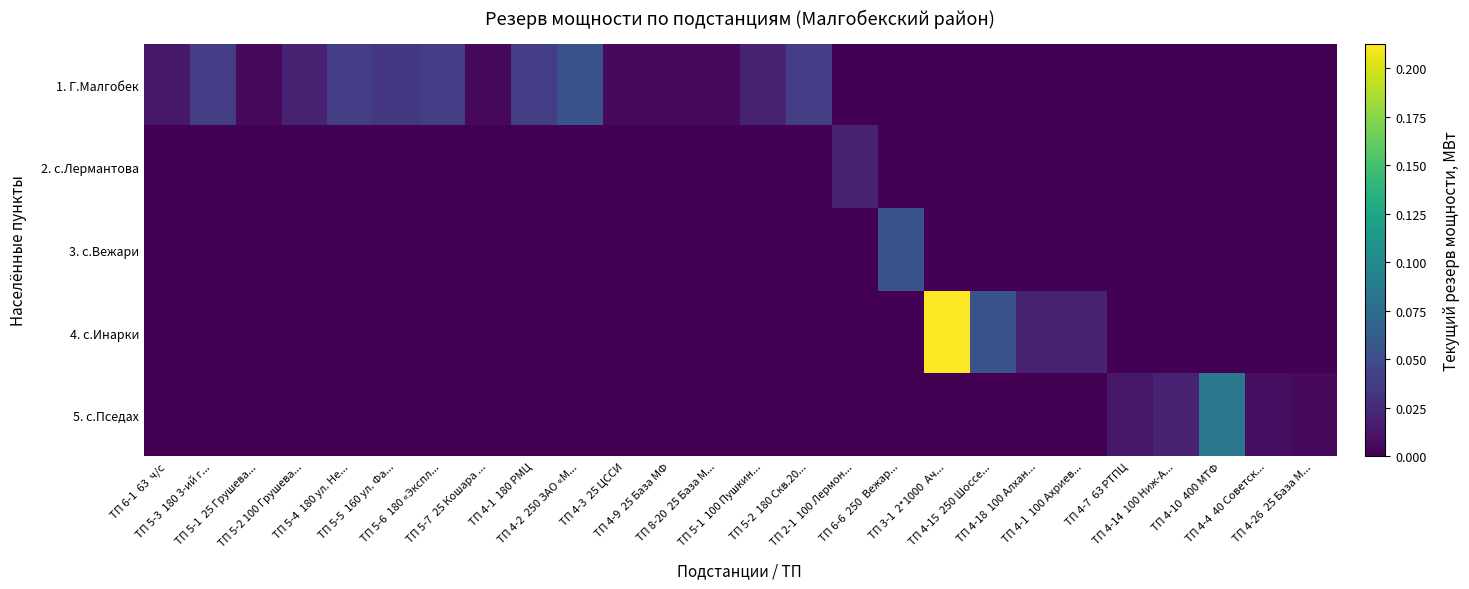

Which label corresponds to the smallest value in the chart?

ТП 2-1  100 Лермон...